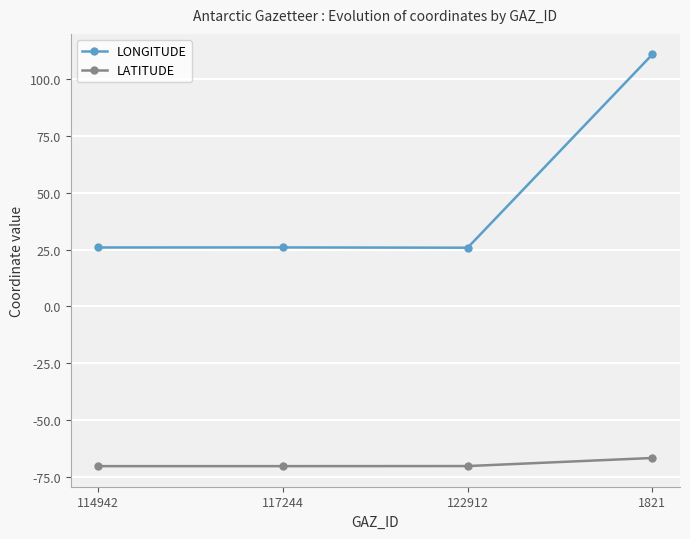

True or false: LATITUDE and LONGITUDE intersect in this chart.

False